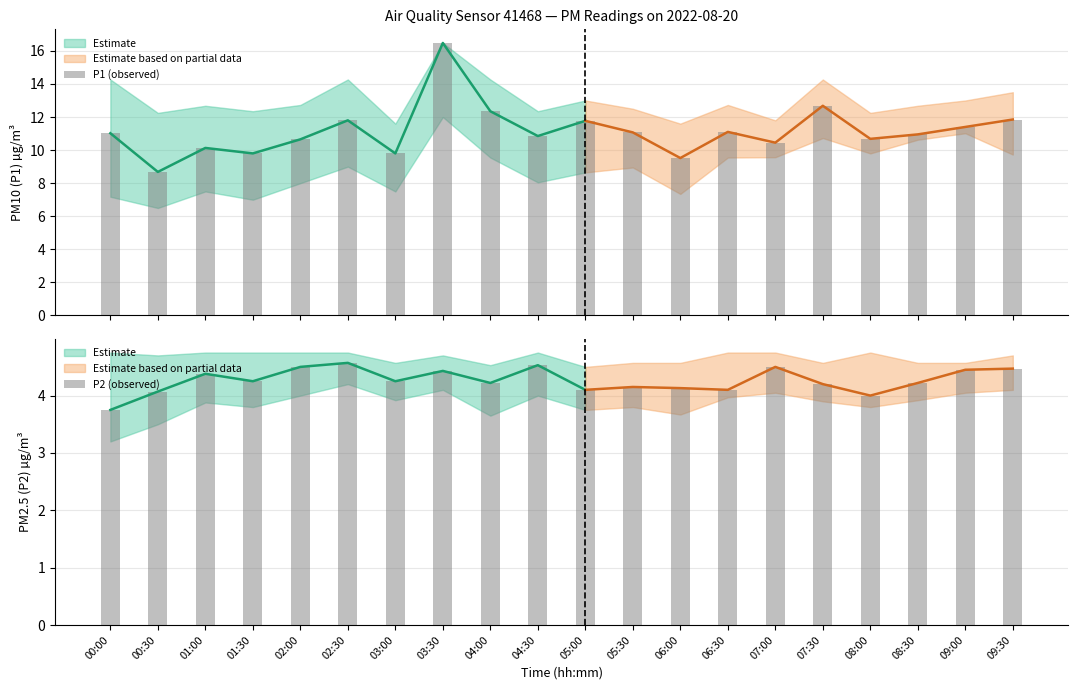

List the labels in order of P1 (observed) value, largest first.

03:30, 07:30, 04:00, 09:30, 02:30, 05:00, 09:00, 06:30, 05:30, 00:00, 08:30, 04:30, 08:00, 02:00, 07:00, 01:00, 01:30, 03:00, 06:00, 00:30